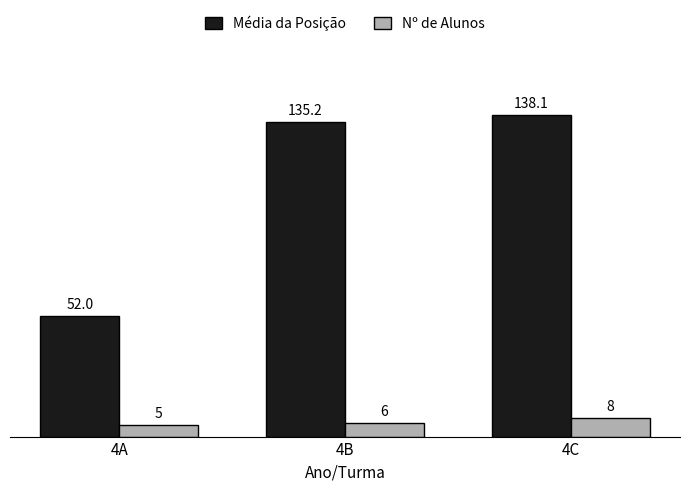

What is the value of the Média da Posição bar at the 2nd from the left?

135.2